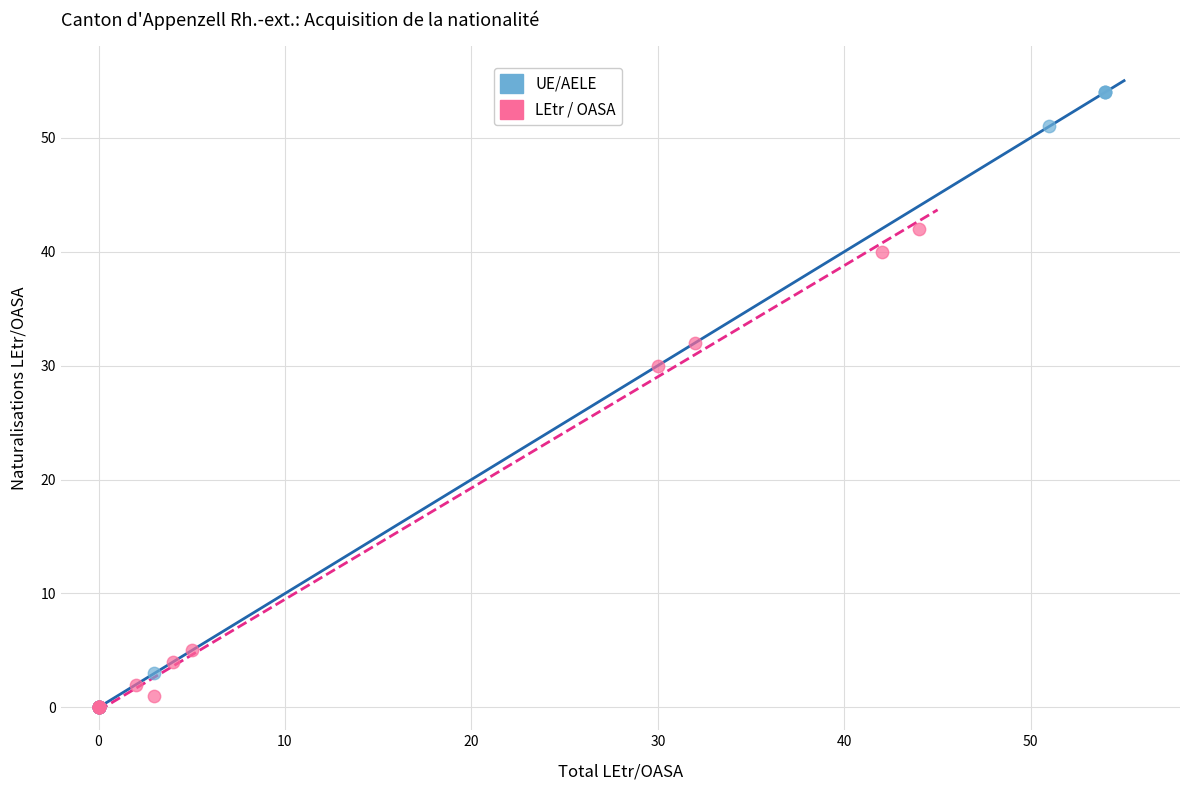

Which series contains the highest Y value?

UE/AELE